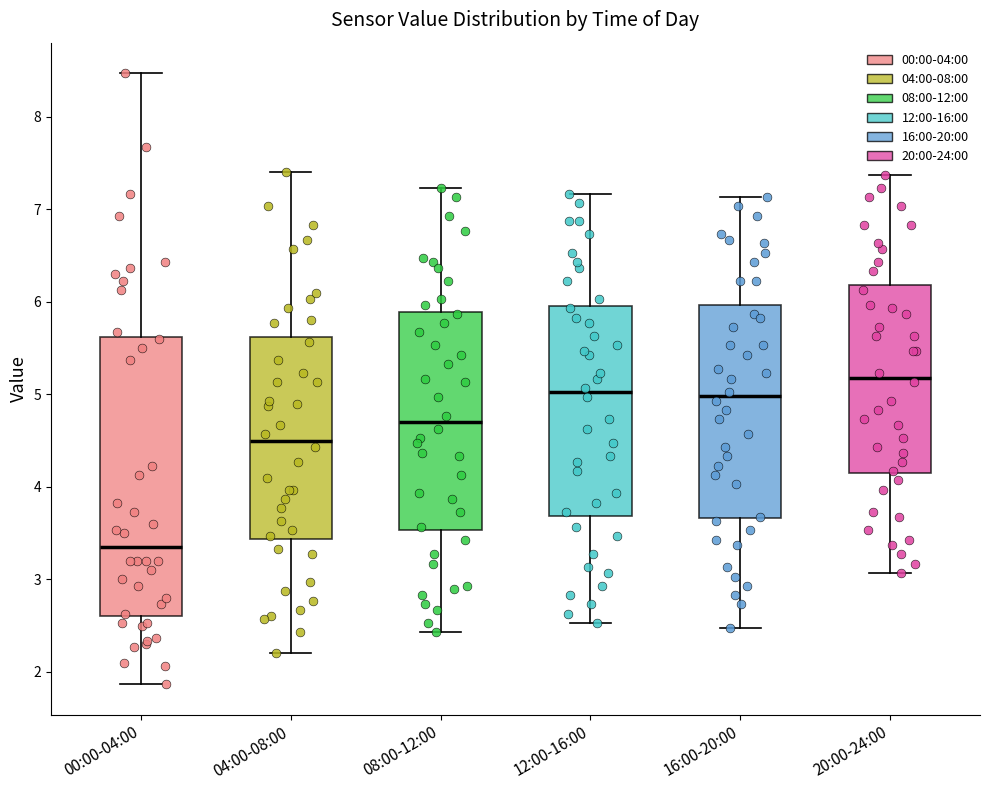

Reading left to right, read every box against the y-axis: the position of its median line, the range the box covers, and the ends of its whiskers. The values are not printed on the chart, so give them approximately, as read against the axis.

00:00-04:00: median 3.4, box 2.6 to 5.6, whiskers 1.9 to 8.5
04:00-08:00: median 4.5, box 3.4 to 5.6, whiskers 2.2 to 7.4
08:00-12:00: median 4.7, box 3.5 to 5.9, whiskers 2.4 to 7.2
12:00-16:00: median 5.0, box 3.7 to 6.0, whiskers 2.5 to 7.2
16:00-20:00: median 5.0, box 3.7 to 6.0, whiskers 2.5 to 7.1
20:00-24:00: median 5.2, box 4.1 to 6.2, whiskers 3.1 to 7.4